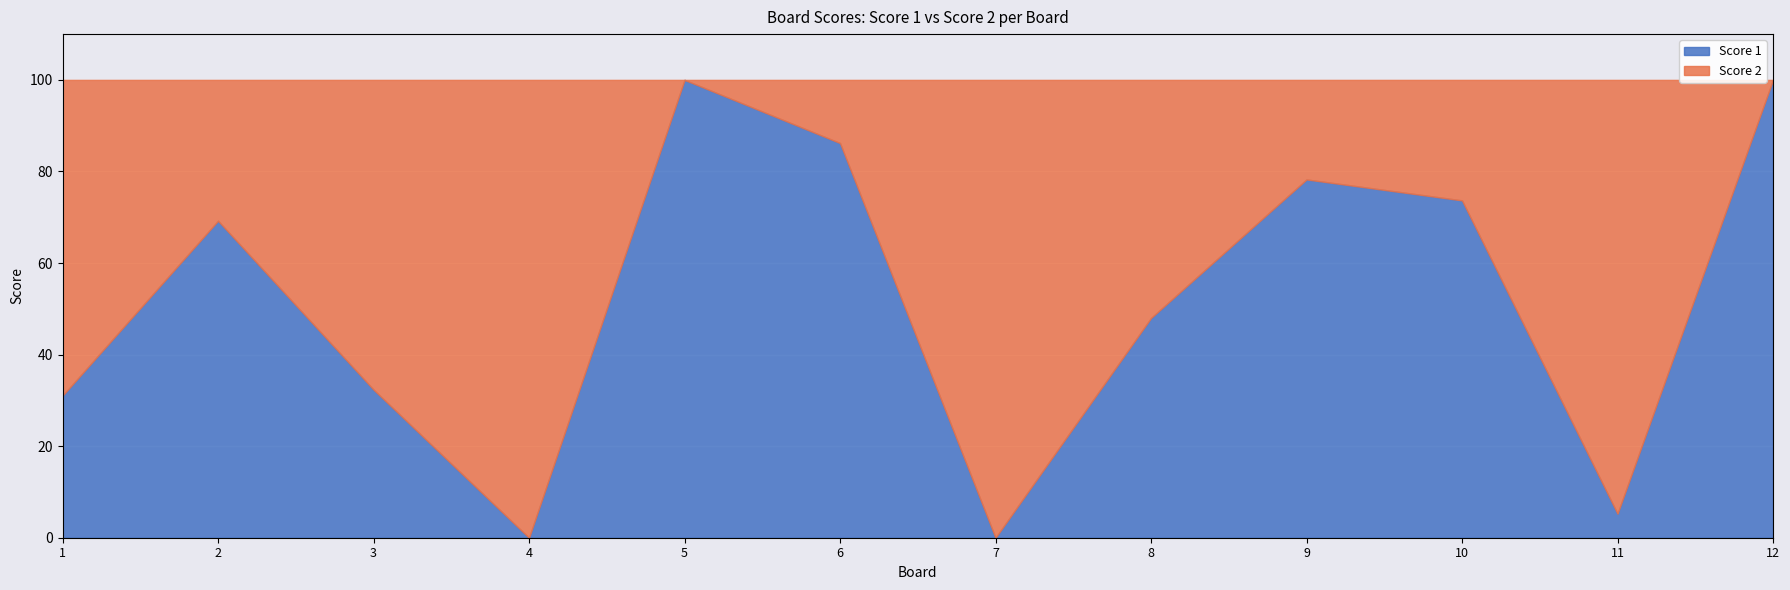

Reading left to right, list the values for the Score 1 series.

31.0	69.2	32.4	0.0	100.0	86.2	0.0	48.0	78.3	73.7	5.3	100.0